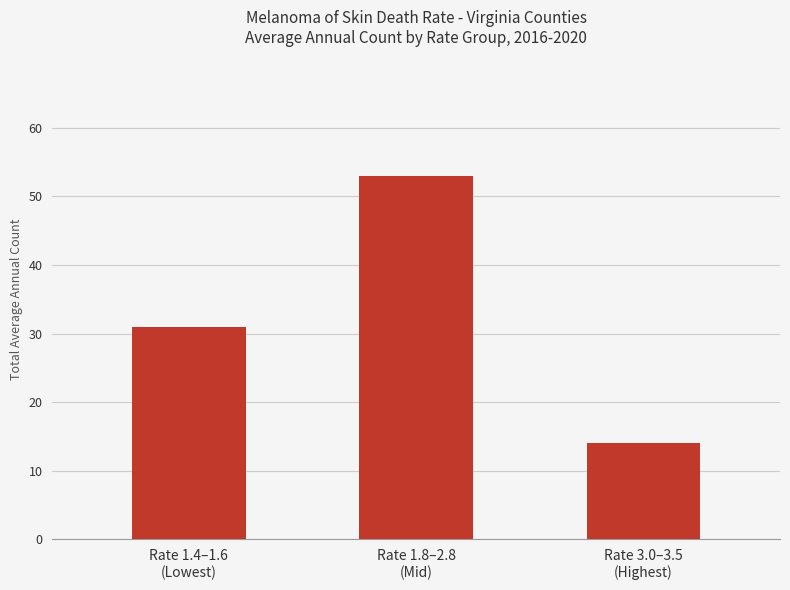

Are the bars horizontal?

No